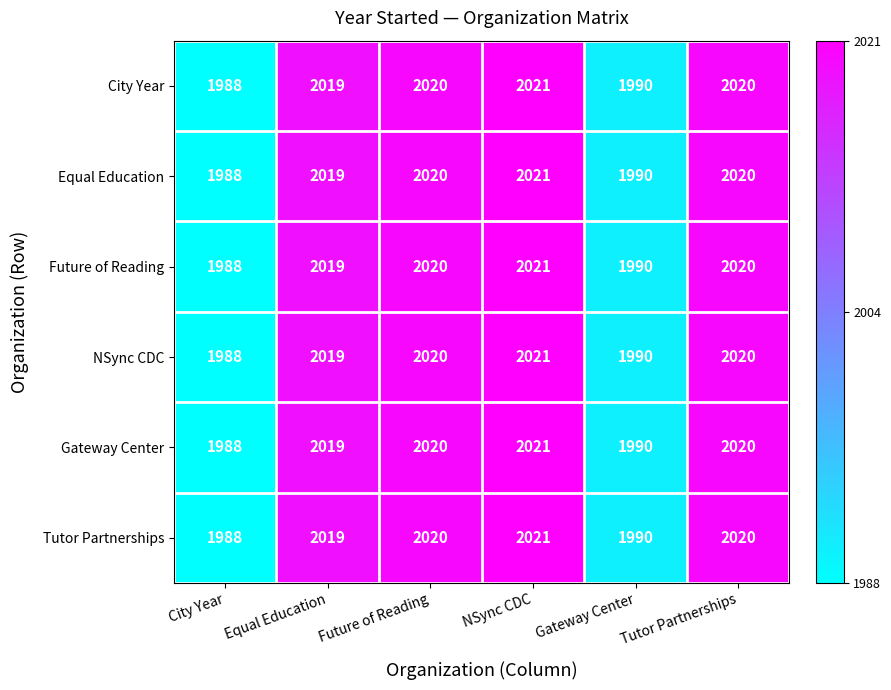

What is the difference between the maximum and minimum values in the Future of Reading series?

33